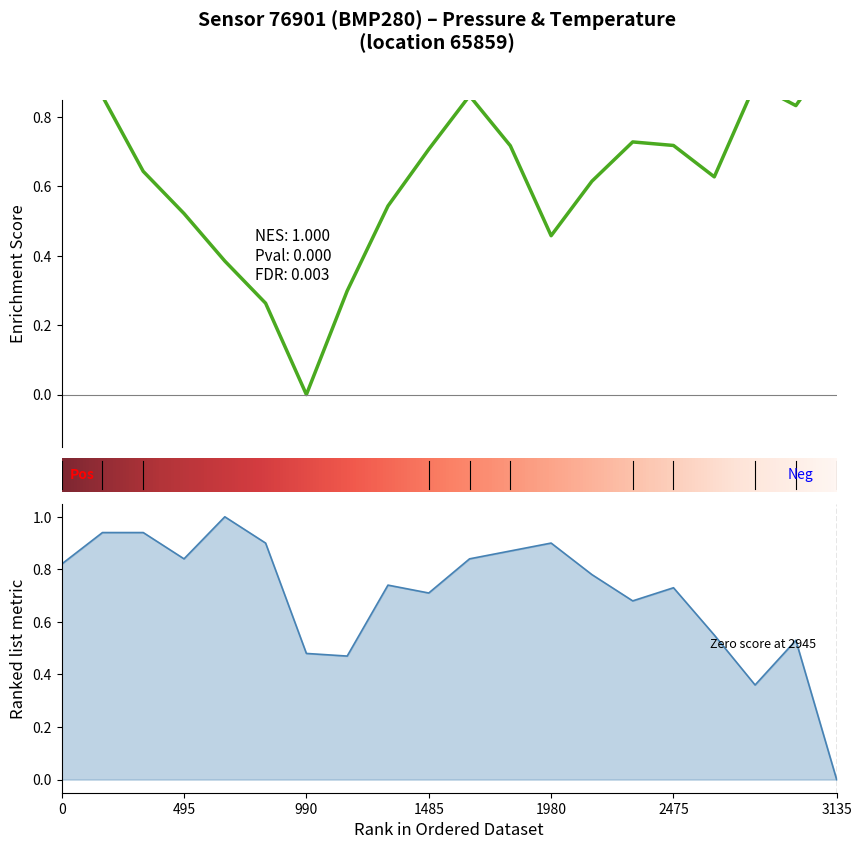

Reading left to right, extract all data points from this chart.

pressure: 0.9	0.9	0.6	0.5	0.4	0.3	0.0	0.3	0.5	0.7	0.9	0.7	0.5	0.6	0.7	0.7	0.6	0.9	0.8	1.0
temperature: 0.8	0.9	0.9	0.8	1.0	0.9	0.5	0.5	0.7	0.7	0.8	0.9	0.9	0.8	0.7	0.7	0.6	0.4	0.5	0.0